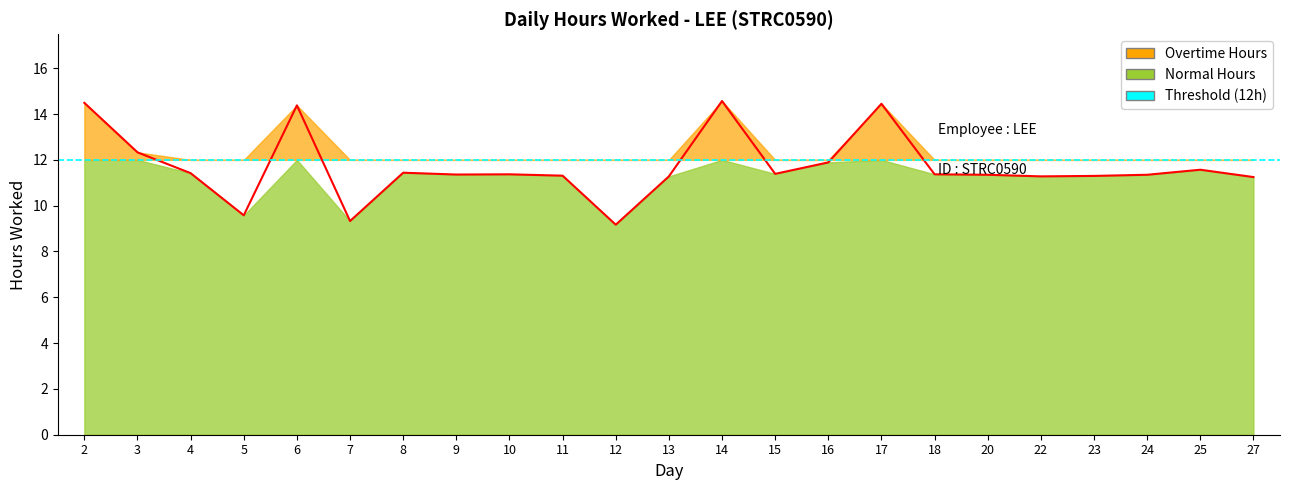

What is the value of the 7th point from the left?

11.4